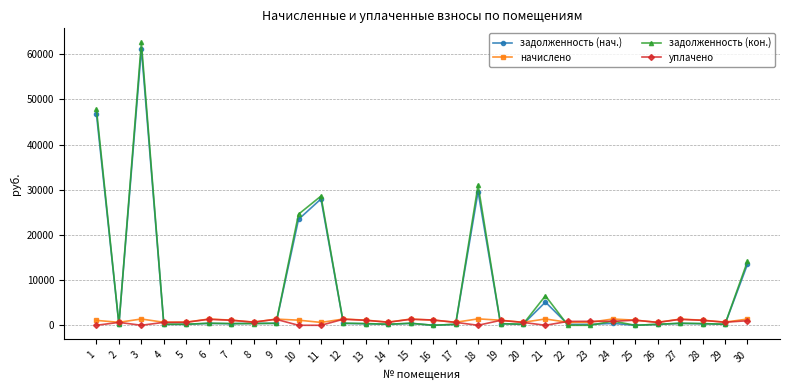

What is the maximum value shown in the chart?

62624.2